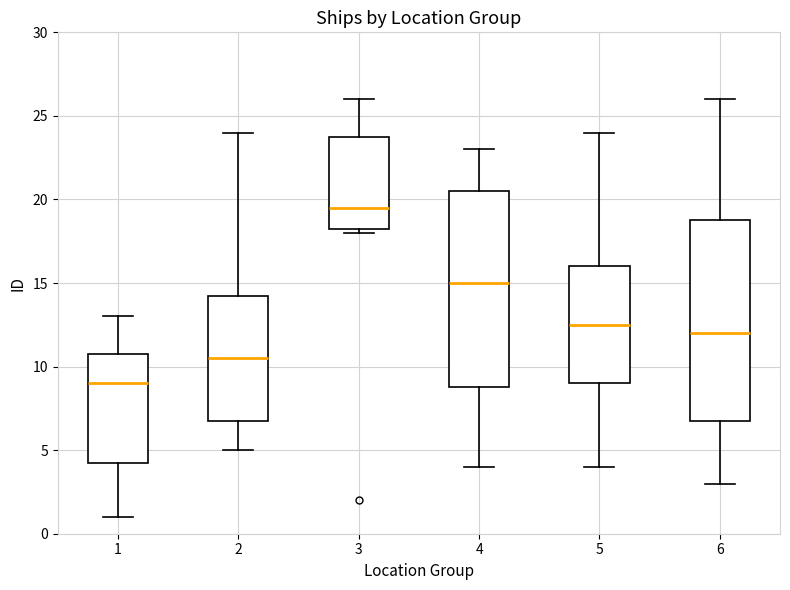

Where does the median line of the box at x = 2 sit on the y-axis? The values are not printed on the chart, so give them approximately, as read against the axis.

10.5